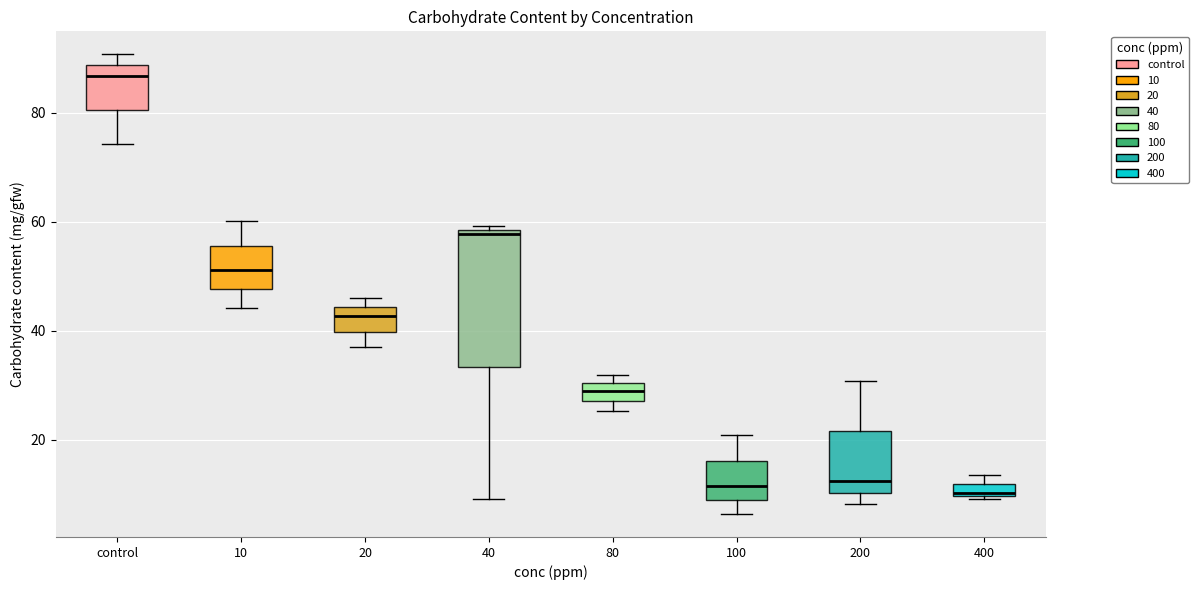

Comparing the boxes themselves (not the whiskers), which one is the tallest?

40